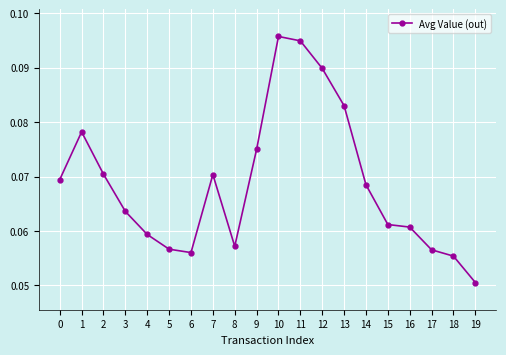

Which category has the lowest value across all series?

19